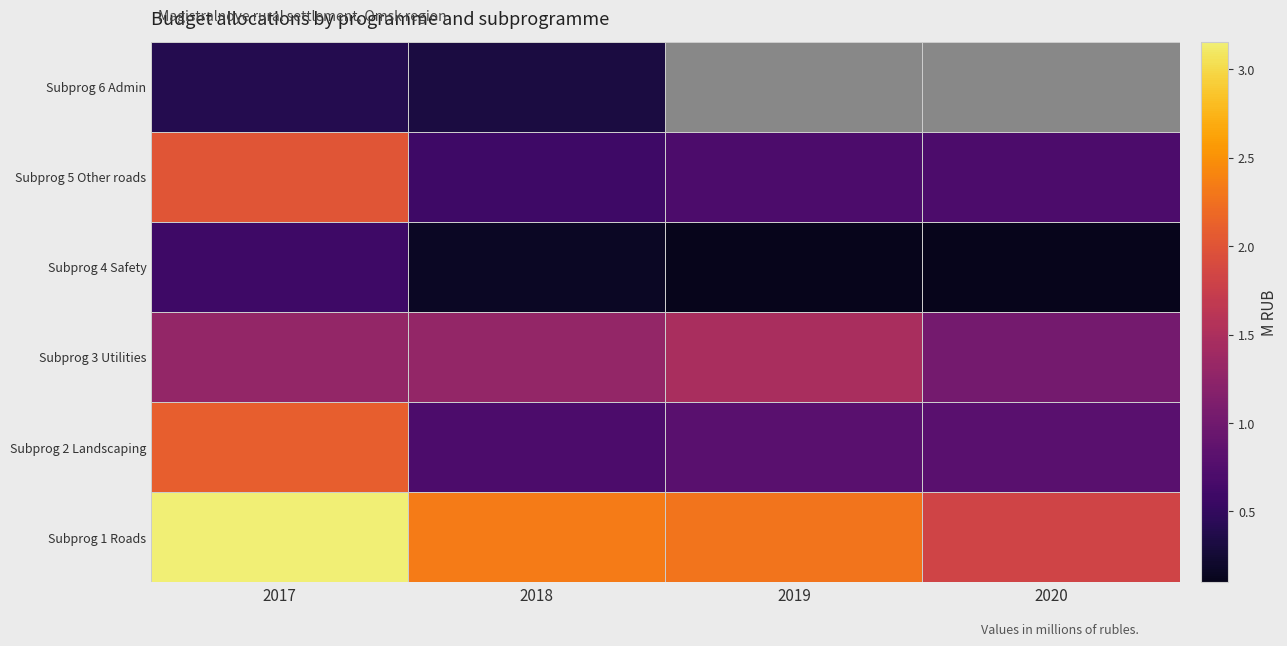

Which label corresponds to the smallest value in the chart?

2019